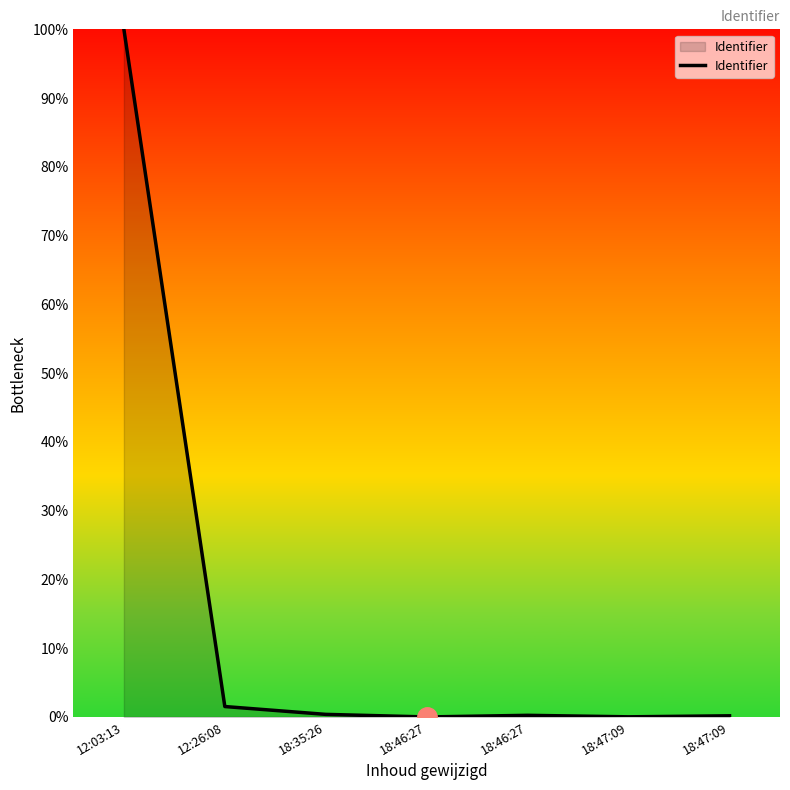

What value does the data have at 18:35:26?

0.4